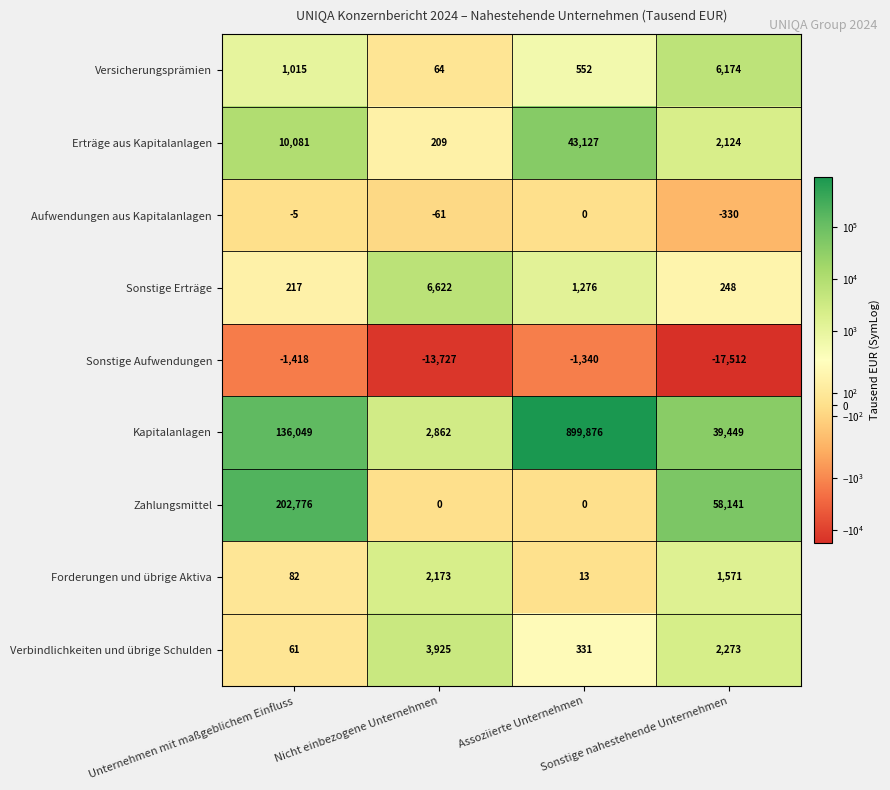

Which series has the widest spread of values?

Kapitalanlagen